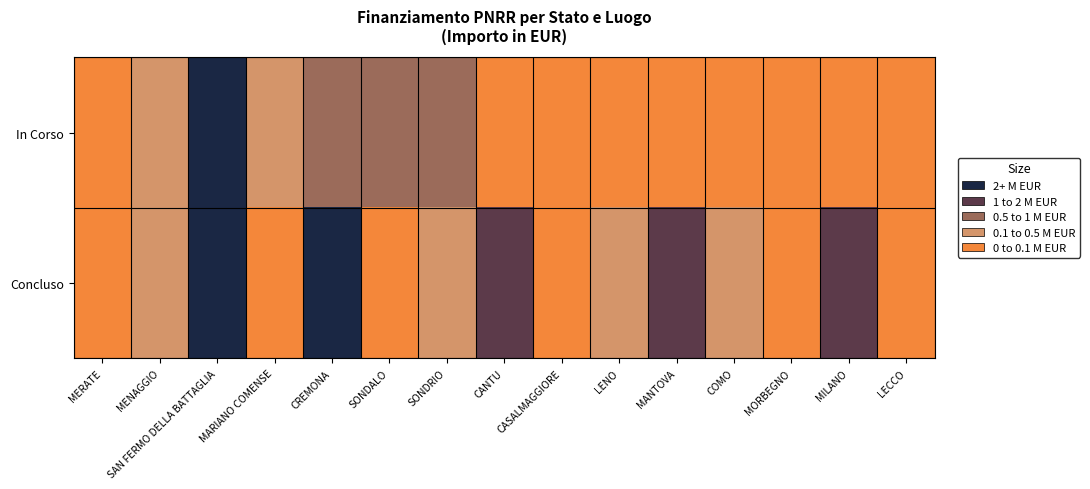

At which category is the sum across all series the highest?

SAN FERMO DELLA BATTAGLIA